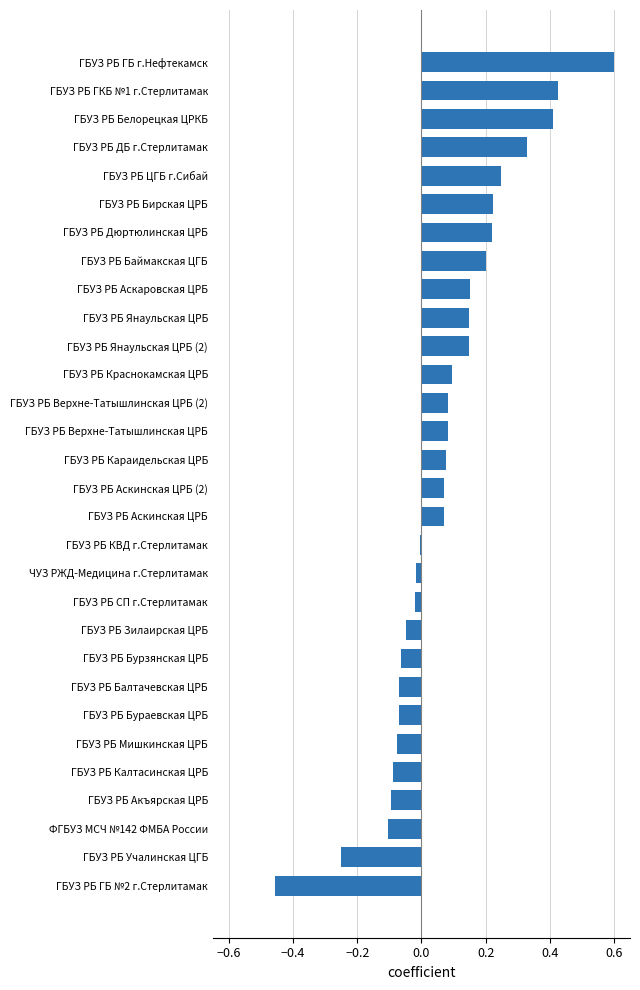

Count the number of categories in the chart.

30